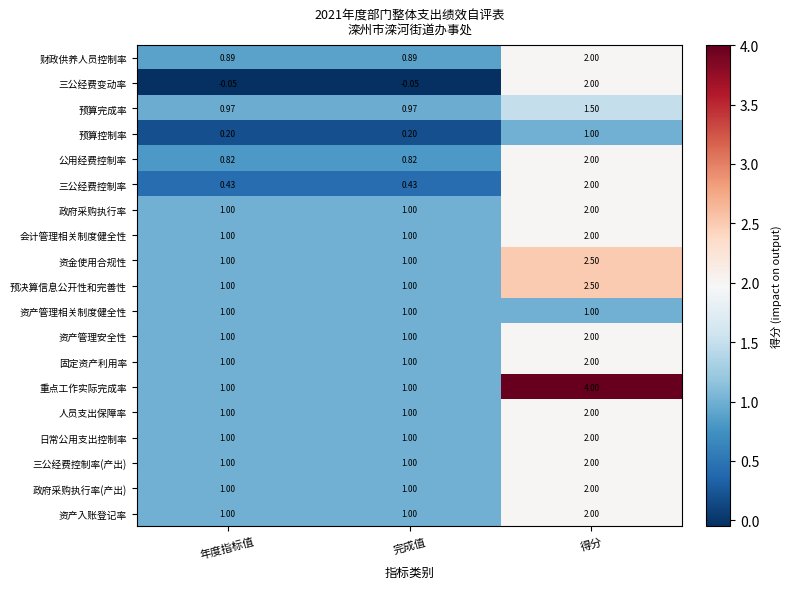

Which category has the highest value in the 三公经费控制率 series?

得分